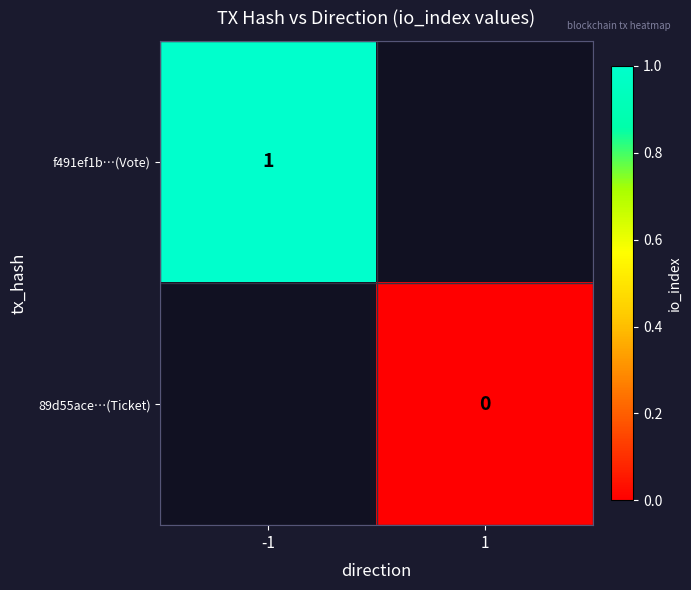

The f491ef1b…(Vote) series shows 1 at -1. True or false?

True